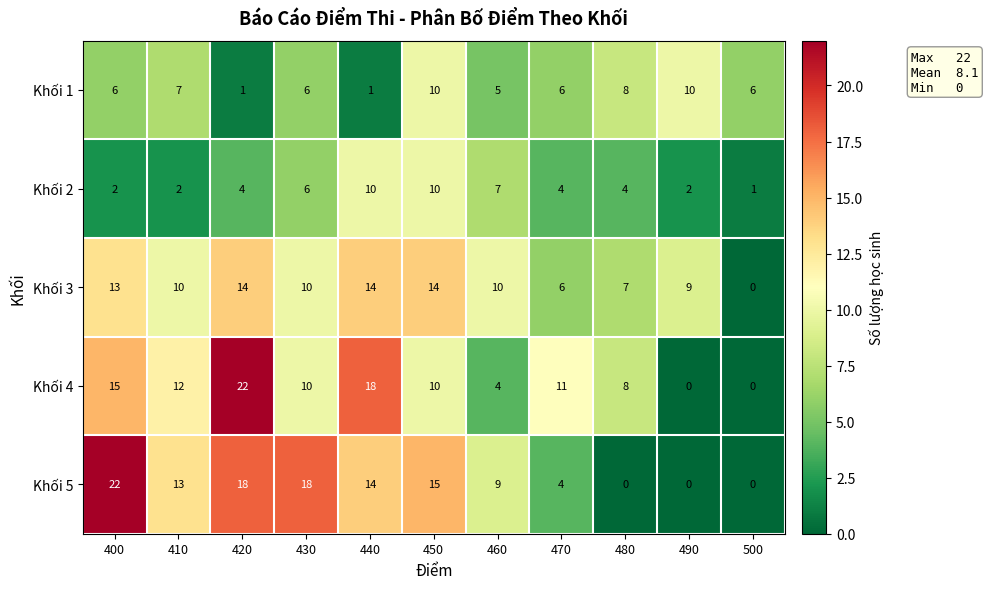

Where is Khối 3 nearest to the value 7?

480